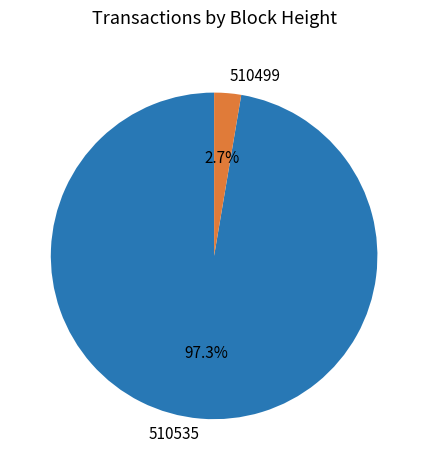

Rank the categories by value from lowest to highest.

510499, 510535